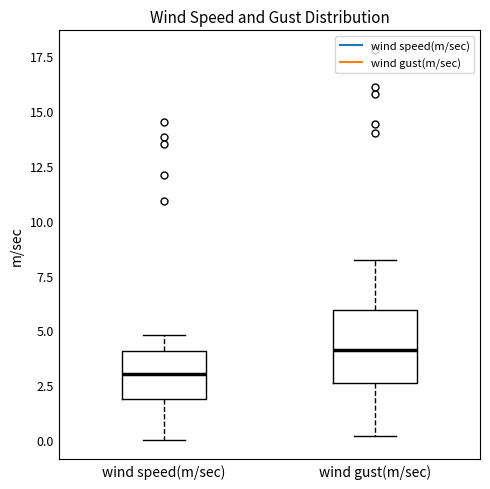

Which box has the lowest median line?

wind speed(m/sec)